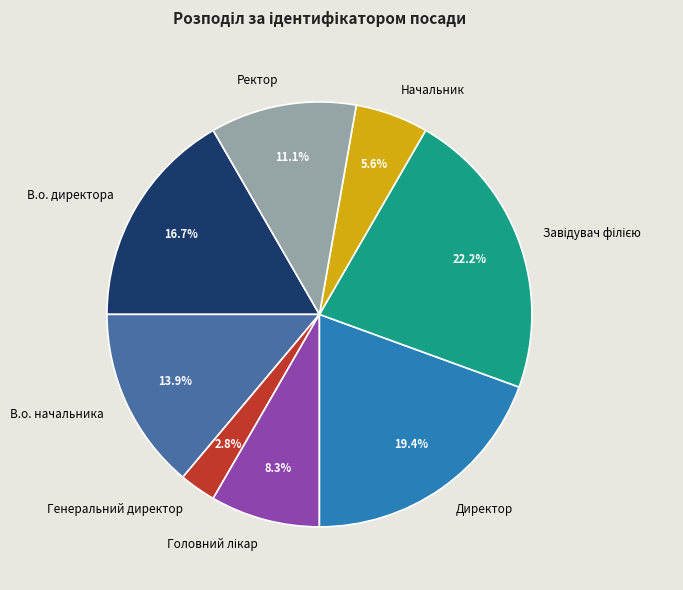

What is the smallest slice in the pie chart?

Генеральний директор